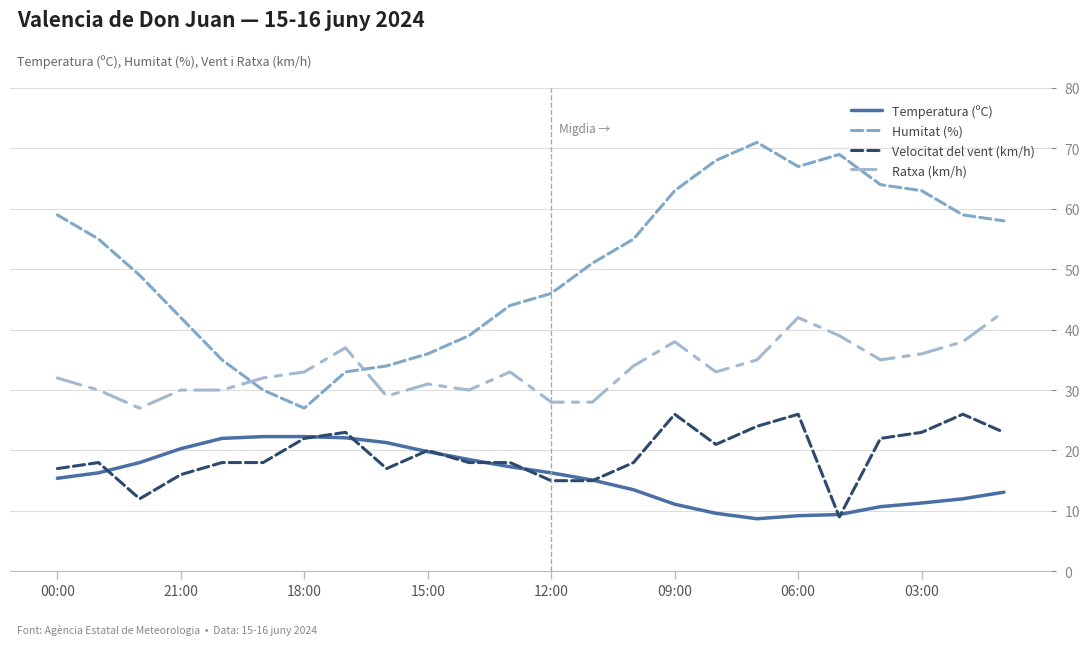

How many interior local valleys does the Ratxa (km/h) series have?

5